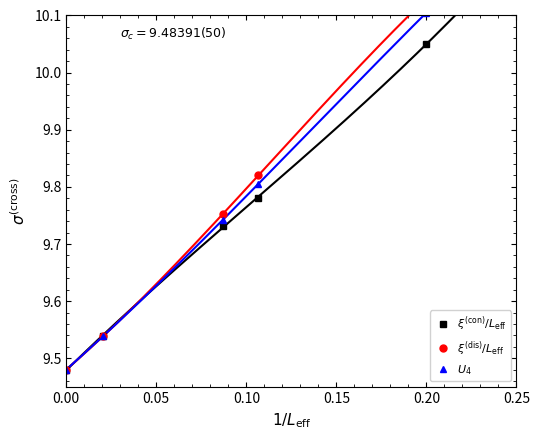

Rank the series by their maximum value, from highest to lowest.

$\xi^{(\rm dis)}/L_{\rm eff}$, $U_4$, $\xi^{(\rm con)}/L_{\rm eff}$